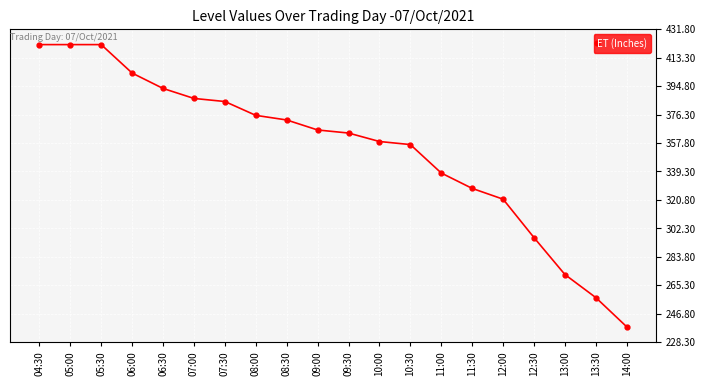

Reading left to right, transcribe all the data shown in this chart.

421.8	421.8	421.8	403.3	393.3	386.8	384.8	375.8	372.8	366.3	364.3	358.8	356.8	338.3	328.3	321.3	296.3	272.3	257.3	238.3